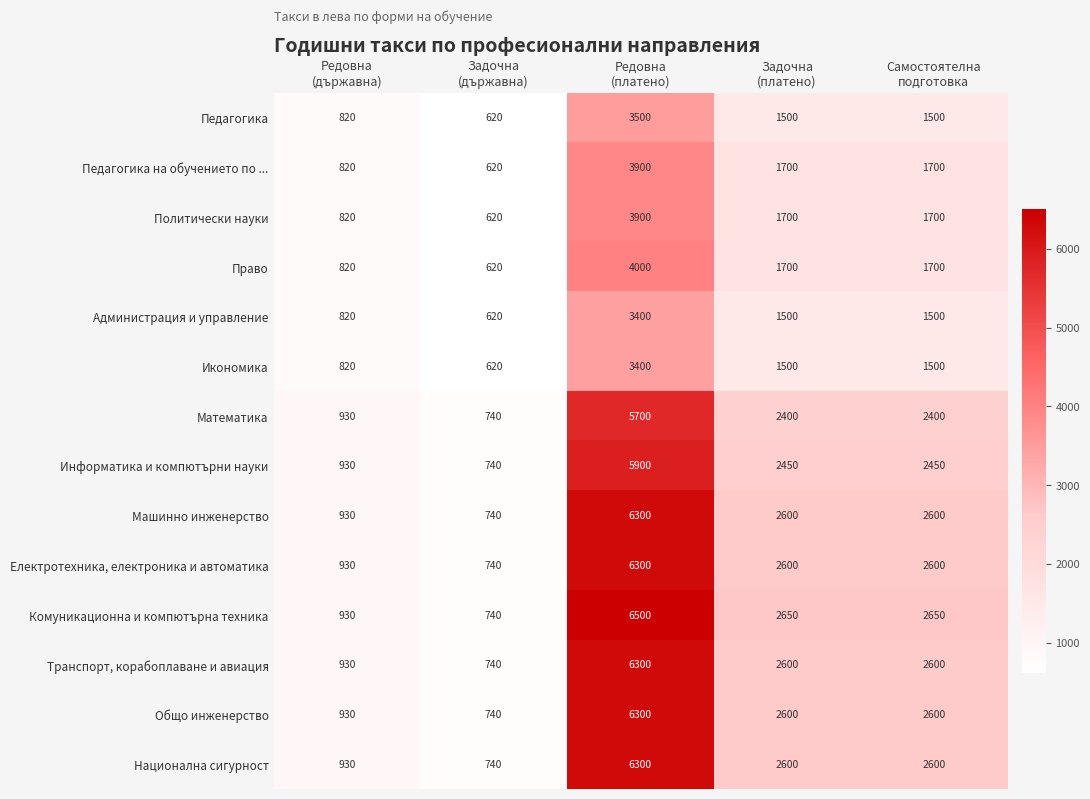

What is the average value of the Администрация и управление series?

1568